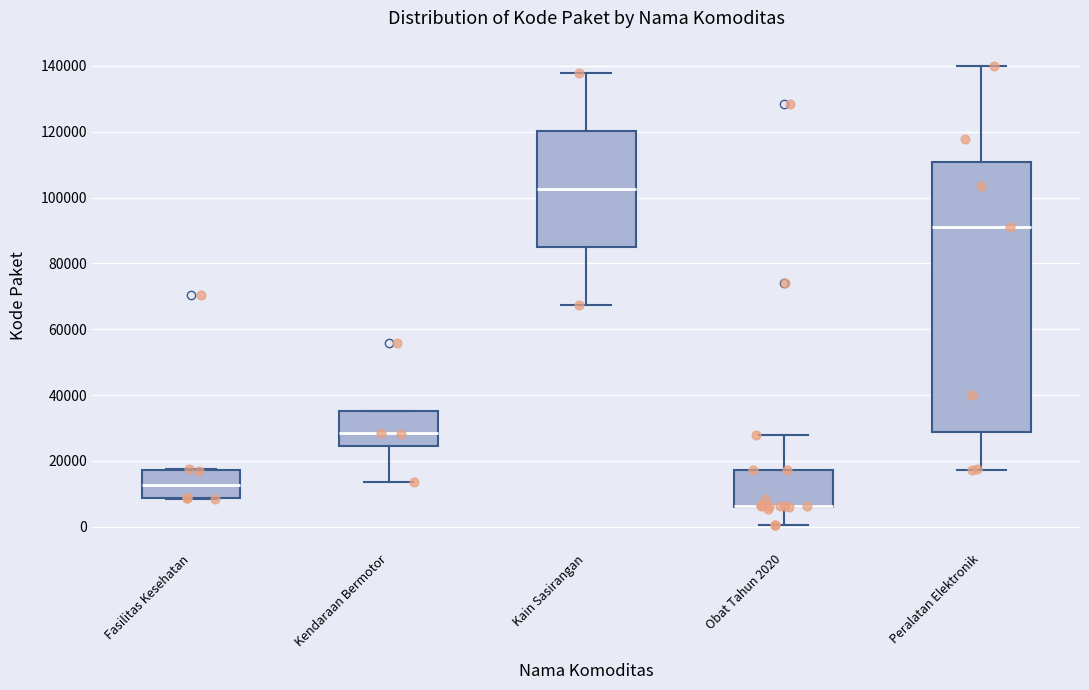

Reading left to right, transcribe this box plot: for each box, give where its median line is, the range the box spans, and where its two whiskers end, as read against the y-axis. The values are not printed on the chart, so give them approximately, as read against the axis.

Fasilitas Kesehatan: median 12000, box 8000 to 18000, whiskers 8000 to 18000
Kendaraan Bermotor: median 28000, box 24000 to 36000, whiskers 14000 to 36000
Kain Sasirangan: median 102000, box 84000 to 120000, whiskers 68000 to 138000
Obat Tahun 2020: median 6000 (drawn on the box's lower edge), box 6000 to 18000, whiskers 0 to 28000
Peralatan Elektronik: median 92000, box 28000 to 110000, whiskers 18000 to 140000